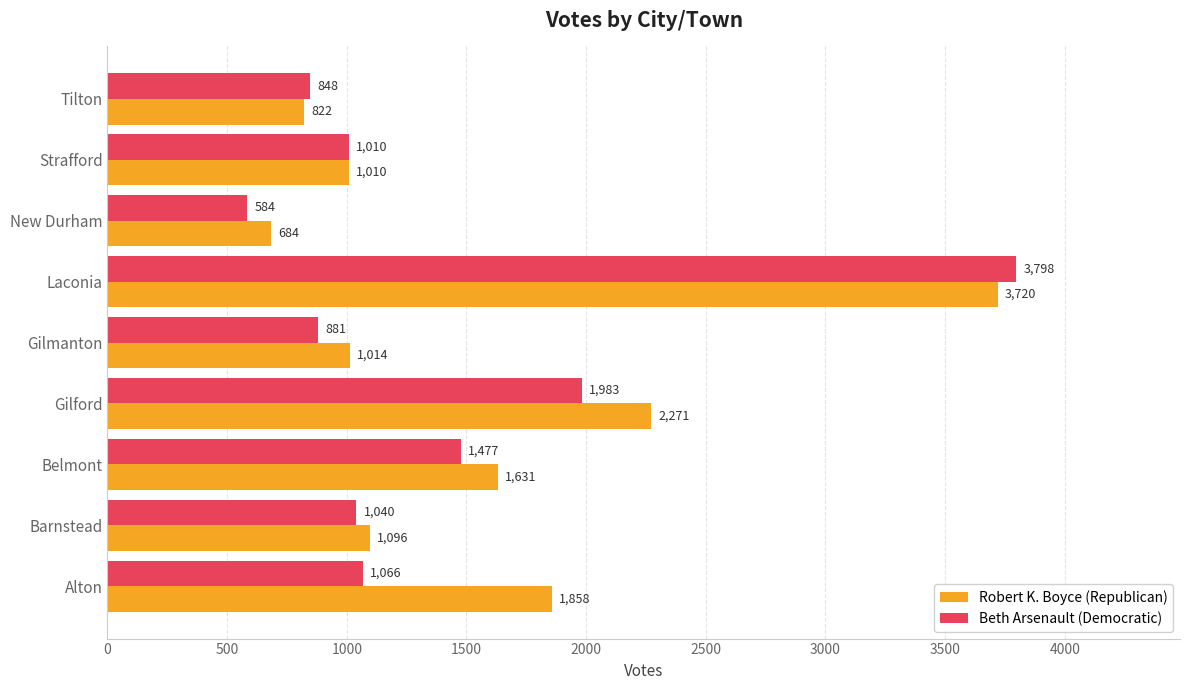

The value of Robert K. Boyce (Republican) at Laconia is 1665. True or false?

False